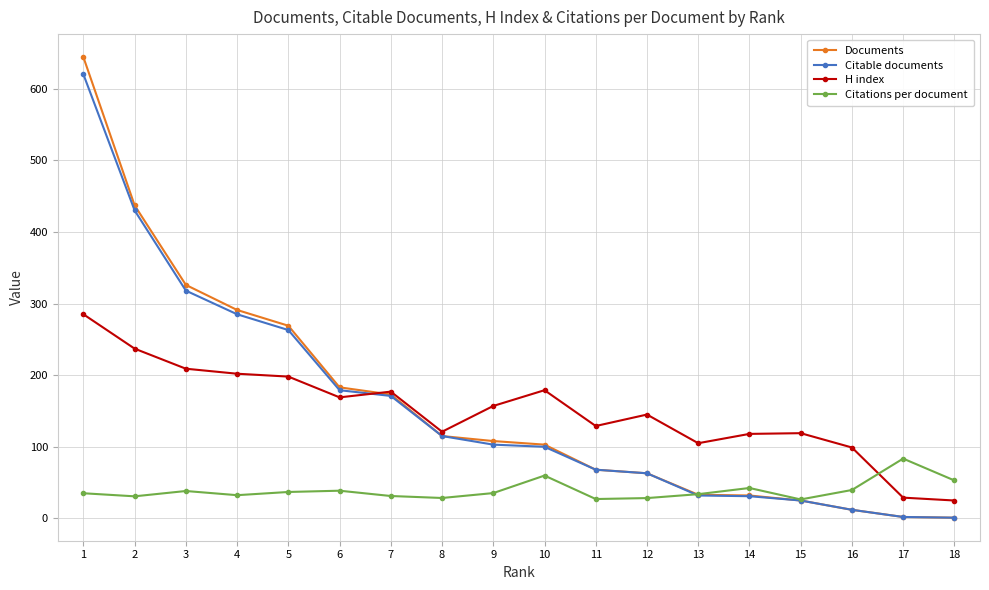

What is the value of the Documents point at the 9th from the left?

108.0